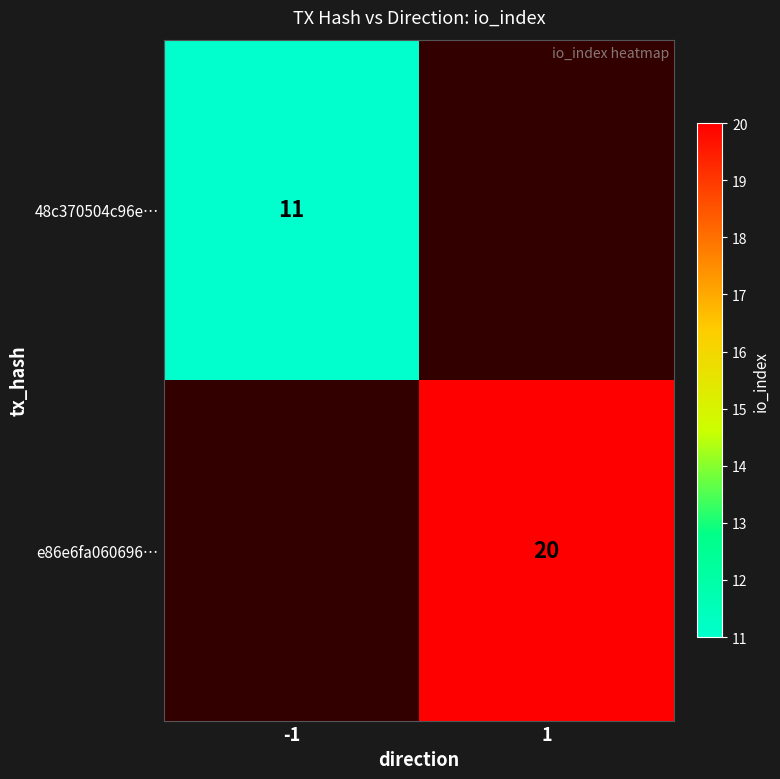

True or false: e86e6fa060696… has a value of 7 at 1.

False